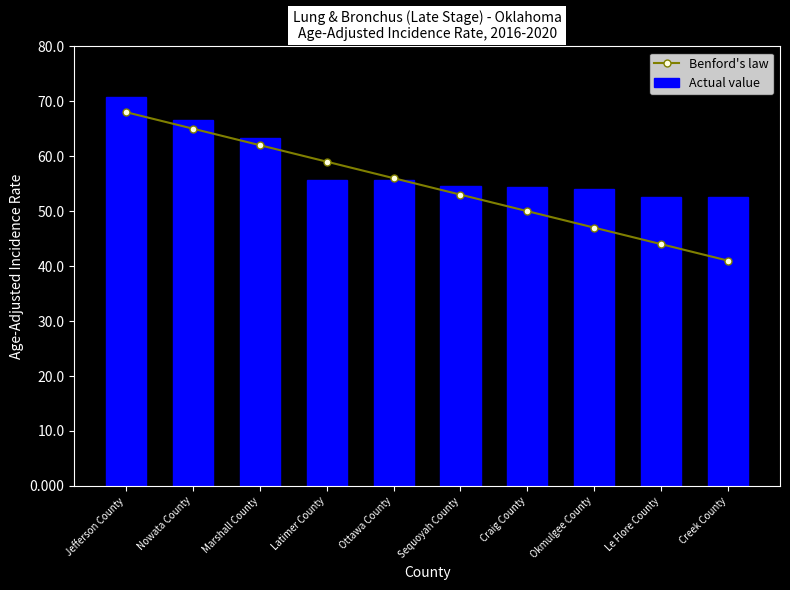

At which category does the chart reach its minimum across all series?

Creek County